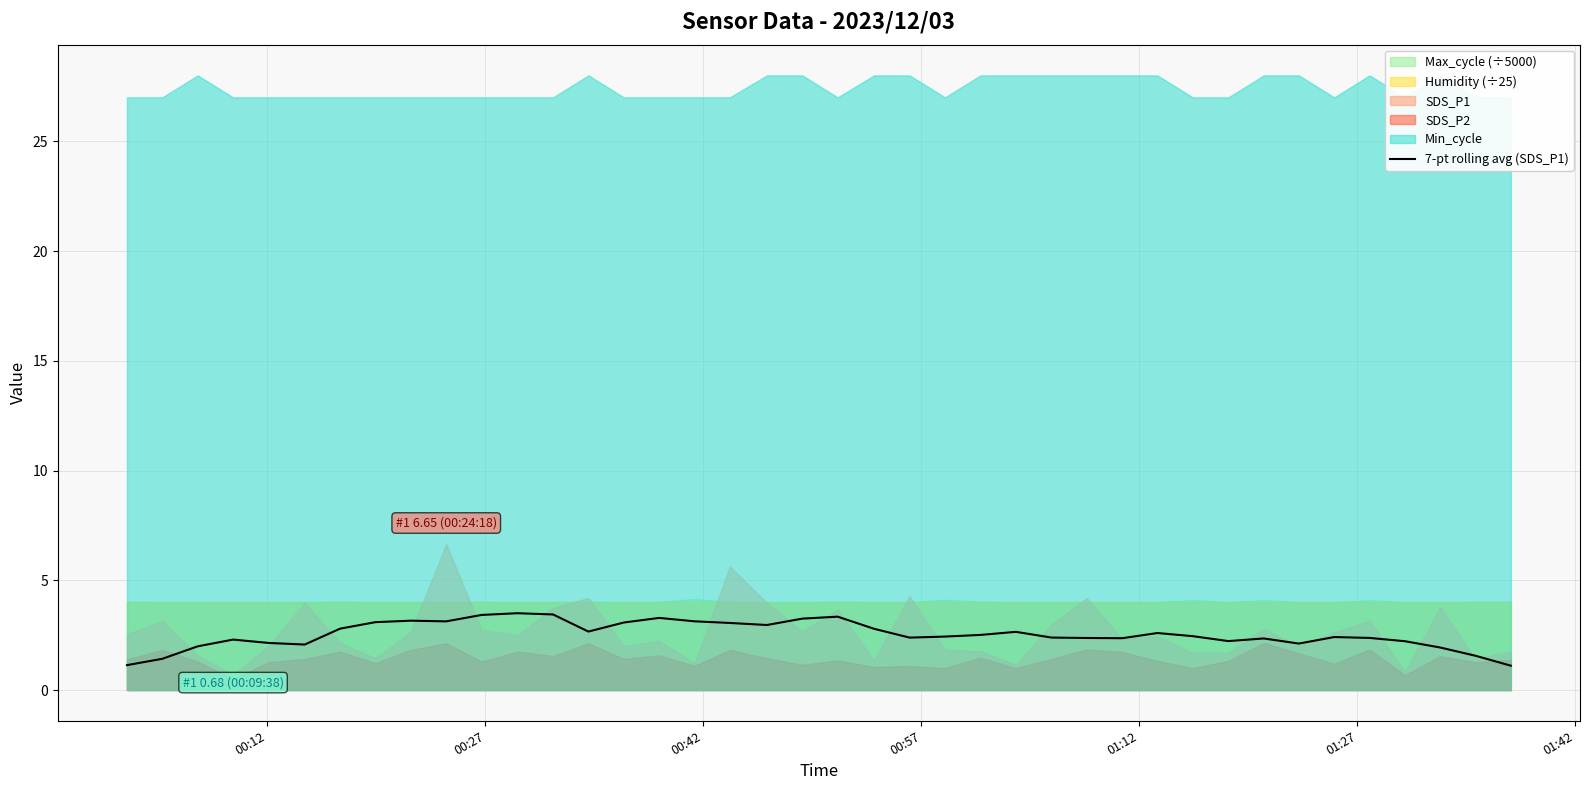

What is the minimum value for 7-pt rolling avg (SDS_P1)?

1.1